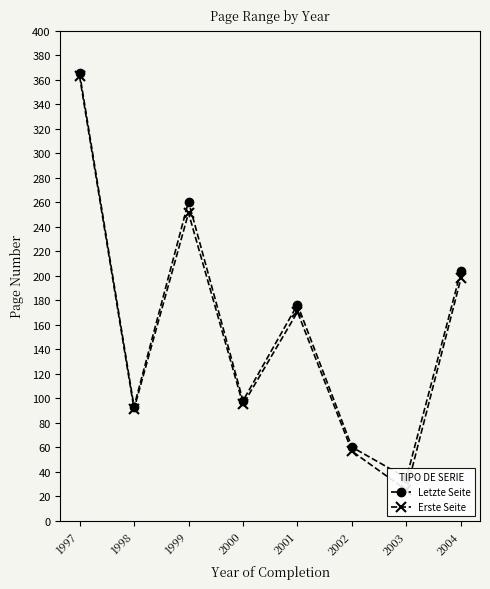

Rank the series by their average value, from lowest to highest.

Erste Seite, Letzte Seite